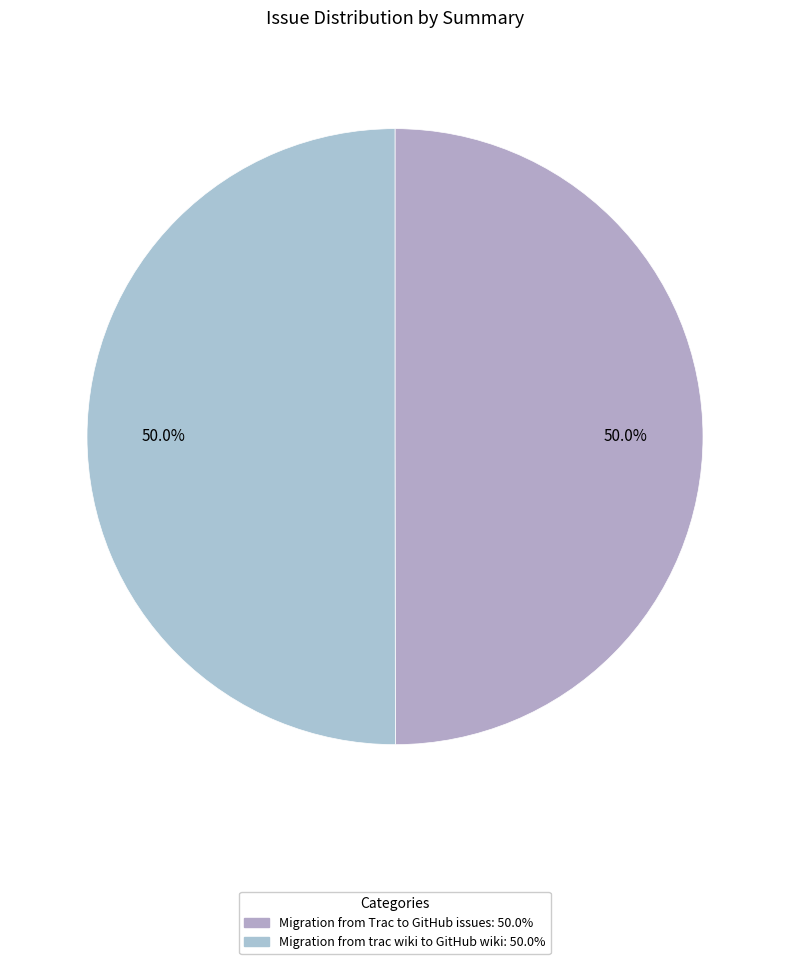

Which has a higher value, Migration from trac wiki to GitHub wiki or Migration from Trac to GitHub issues?

Migration from trac wiki to GitHub wiki